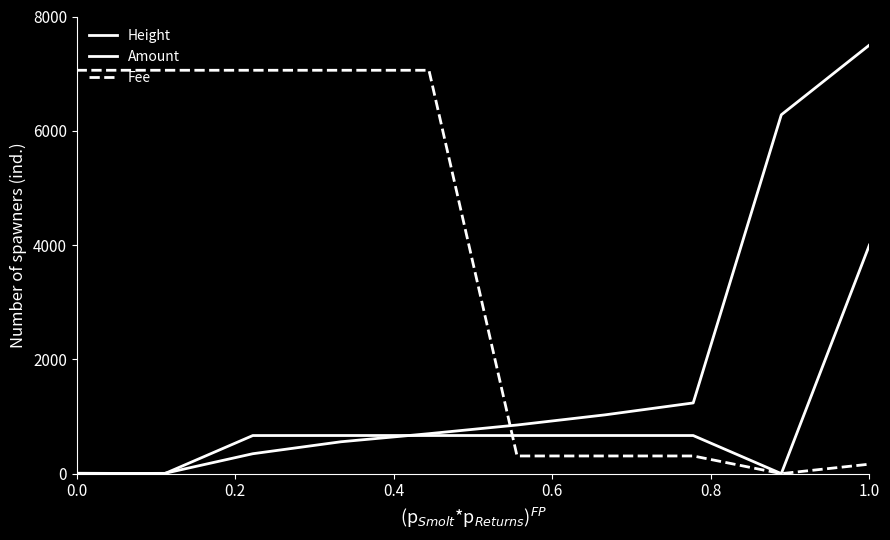

Reading left to right, what are all the values shown in this chart?

Height: 0.0	4.8	348.1	557.4	699.2	850.7	1028.7	1237.1	6279.9	7500.0
Amount: 6.7	0.0	666.4	666.9	666.9	666.6	667.0	666.6	0.0	4000.0
Fee: 7059.0	7059.0	7059.0	7059.0	7059.0	309.0	309.0	309.0	0.0	165.4